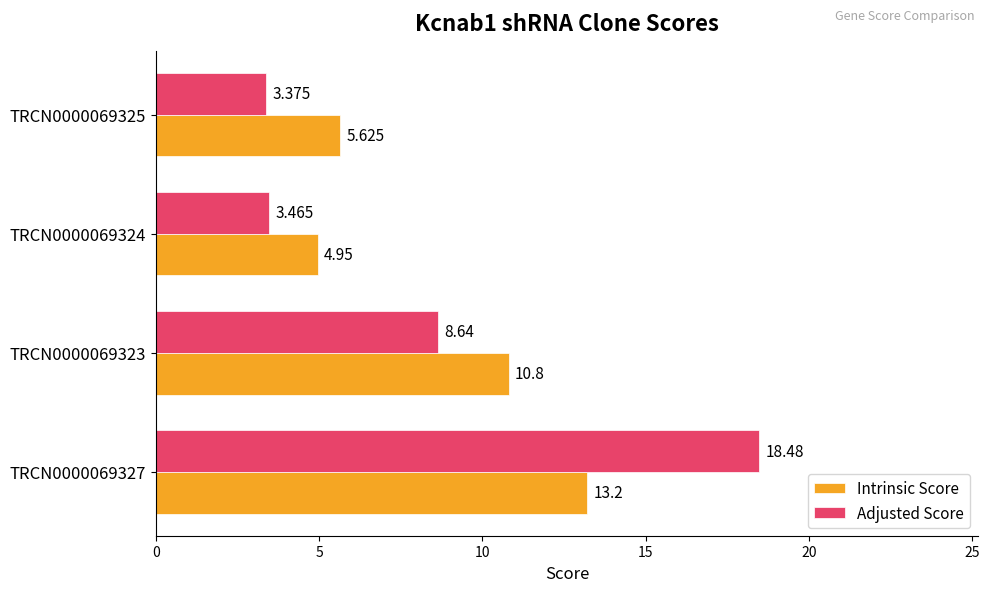

Rank the series by their average value, from highest to lowest.

Intrinsic Score, Adjusted Score